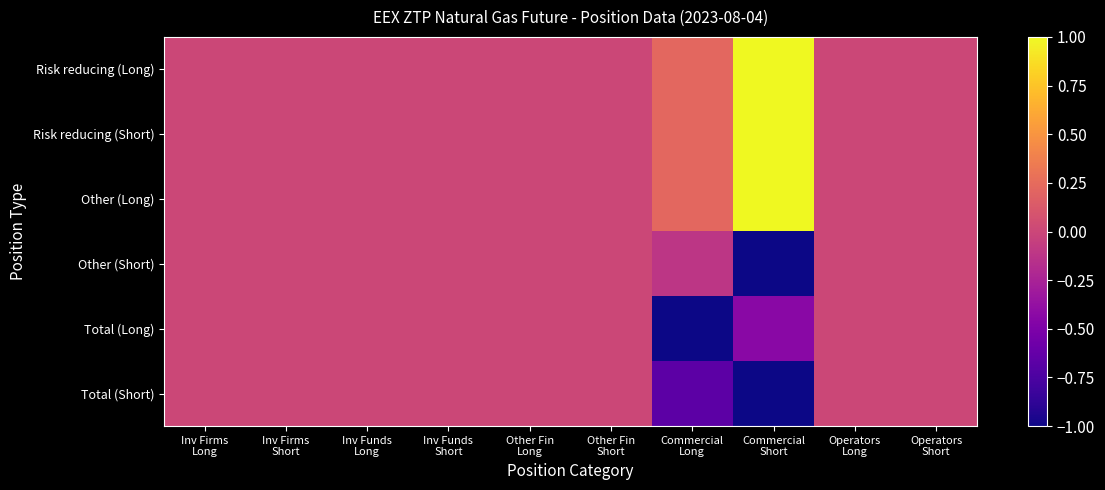

Reading left to right, what are all the values shown in this chart?

Risk reducing (Long): Inv Firms
Long=0.0	Inv Firms
Short=0.0	Inv Funds
Long=0.0	Inv Funds
Short=0.0	Other Fin
Long=0.0	Other Fin
Short=0.0	Commercial
Long=0.2	Commercial
Short=1.0	Operators
Long=0.0	Operators
Short=0.0
Risk reducing (Short): Inv Firms
Long=0.0	Inv Firms
Short=0.0	Inv Funds
Long=0.0	Inv Funds
Short=0.0	Other Fin
Long=0.0	Other Fin
Short=0.0	Commercial
Long=0.2	Commercial
Short=1.0	Operators
Long=0.0	Operators
Short=0.0
Other (Long): Inv Firms
Long=0.0	Inv Firms
Short=0.0	Inv Funds
Long=0.0	Inv Funds
Short=0.0	Other Fin
Long=0.0	Other Fin
Short=0.0	Commercial
Long=0.2	Commercial
Short=1.0	Operators
Long=0.0	Operators
Short=0.0
Other (Short): Inv Firms
Long=0.0	Inv Firms
Short=0.0	Inv Funds
Long=0.0	Inv Funds
Short=0.0	Other Fin
Long=0.0	Other Fin
Short=0.0	Commercial
Long=-0.1	Commercial
Short=-1.0	Operators
Long=0.0	Operators
Short=0.0
Total (Long): Inv Firms
Long=0.0	Inv Firms
Short=0.0	Inv Funds
Long=0.0	Inv Funds
Short=0.0	Other Fin
Long=0.0	Other Fin
Short=0.0	Commercial
Long=-1.0	Commercial
Short=-0.4	Operators
Long=0.0	Operators
Short=0.0
Total (Short): Inv Firms
Long=0.0	Inv Firms
Short=0.0	Inv Funds
Long=0.0	Inv Funds
Short=0.0	Other Fin
Long=0.0	Other Fin
Short=0.0	Commercial
Long=-0.7	Commercial
Short=-1.0	Operators
Long=0.0	Operators
Short=0.0